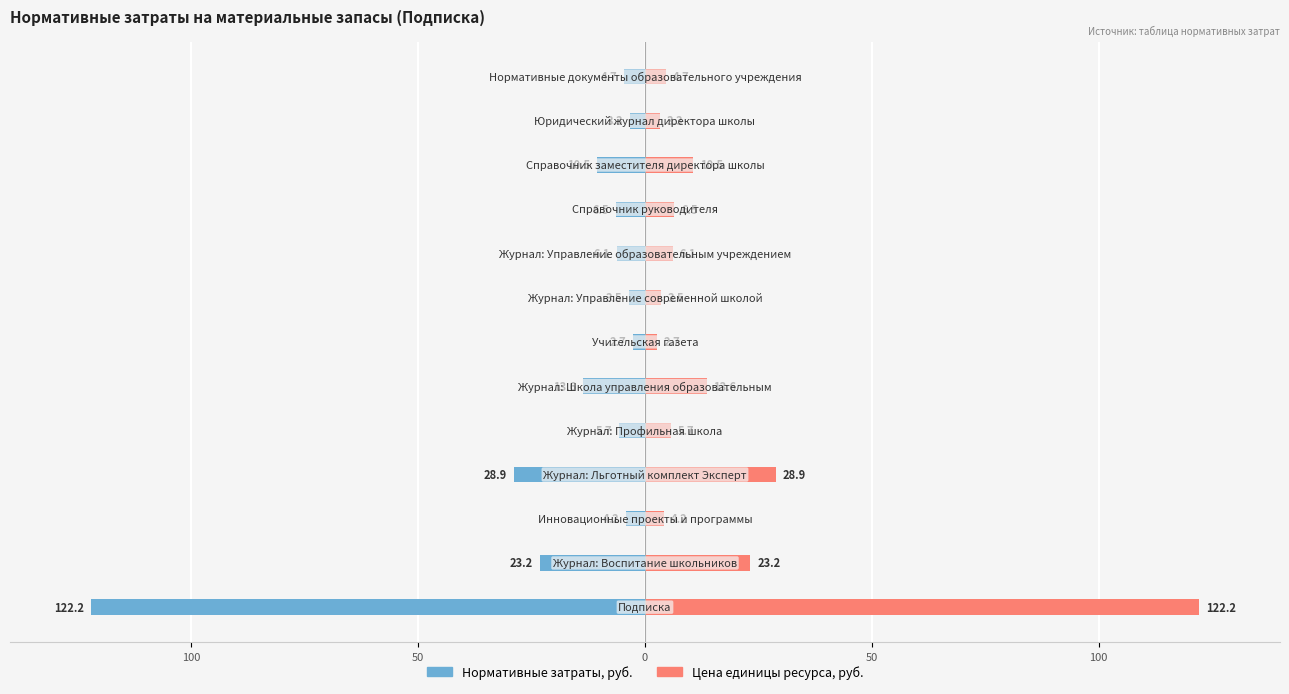

What is the value of the Нормативные затраты (мужской) bar at the 11th from the left?

-10.5